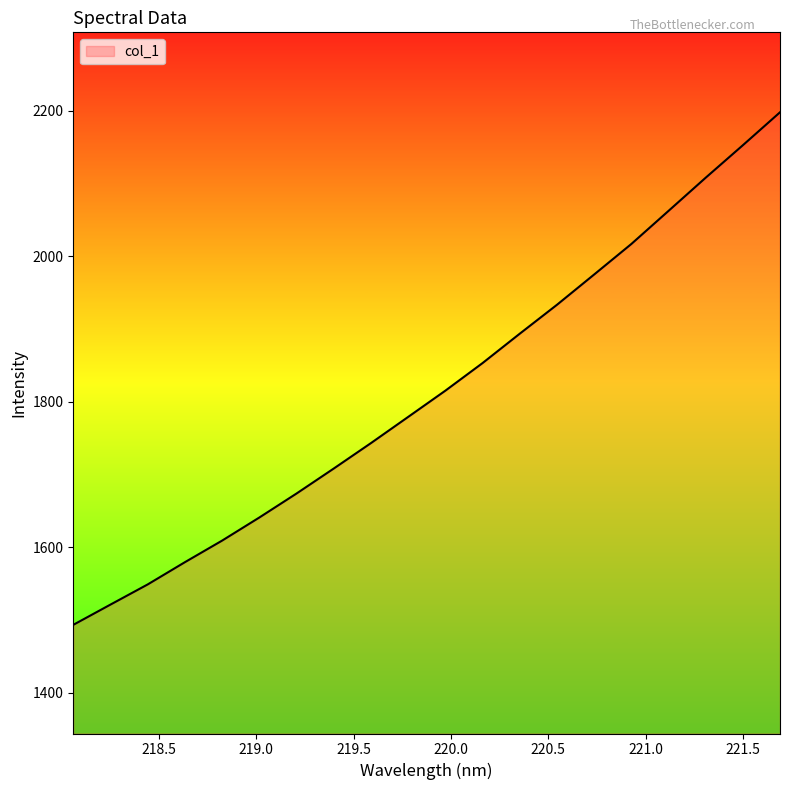

How many lines are shown in the chart?

1